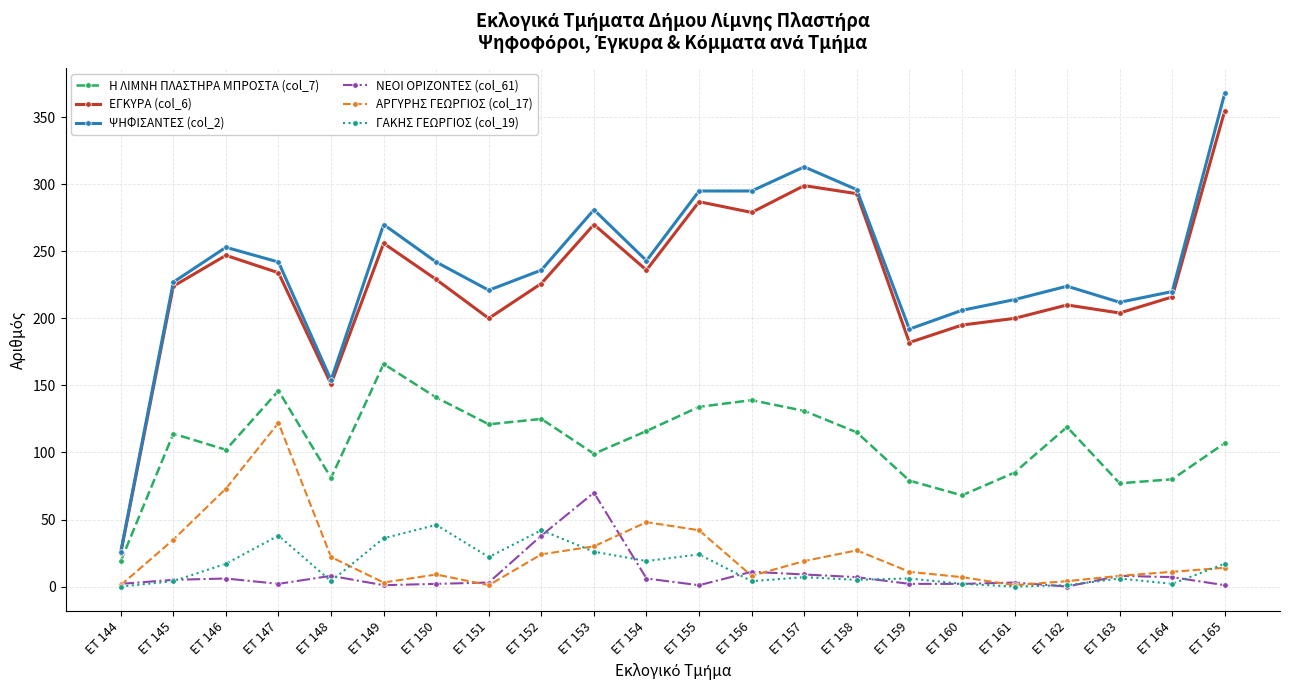

List the series in order of their peak value, highest first.

ΨΗΦΙΣΑΝΤΕΣ (col_2), ΕΓΚΥΡΑ (col_6), Η ΛΙΜΝΗ ΠΛΑΣΤΗΡΑ ΜΠΡΟΣΤΑ (col_7), ΑΡΓΥΡΗΣ ΓΕΩΡΓΙΟΣ (col_17), ΝΕΟΙ ΟΡΙΖΟΝΤΕΣ (col_61), ΓΑΚΗΣ ΓΕΩΡΓΙΟΣ (col_19)